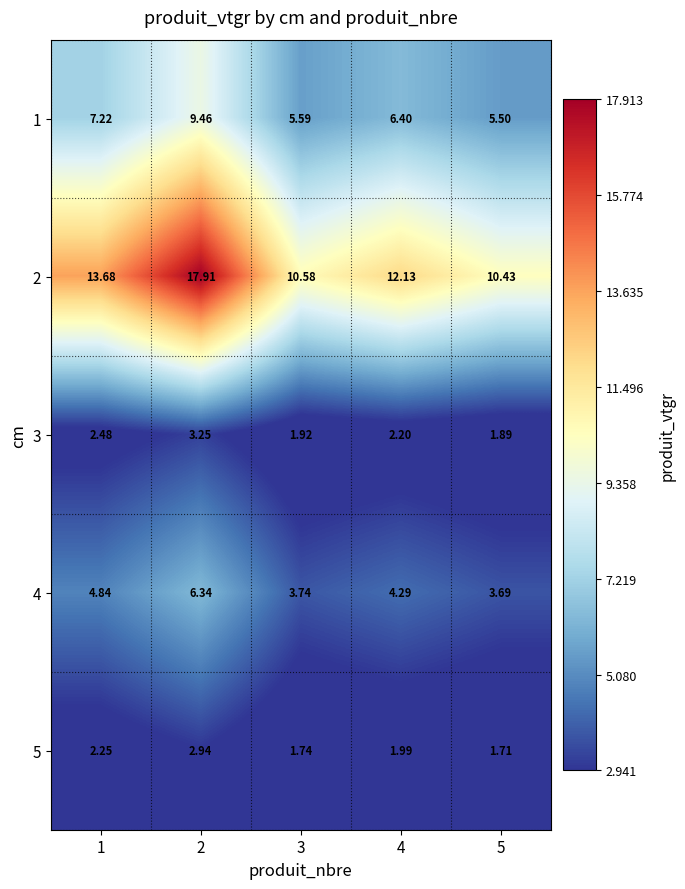

At 4, list the series in order from smallest to largest.

5, 3, 4, 1, 2